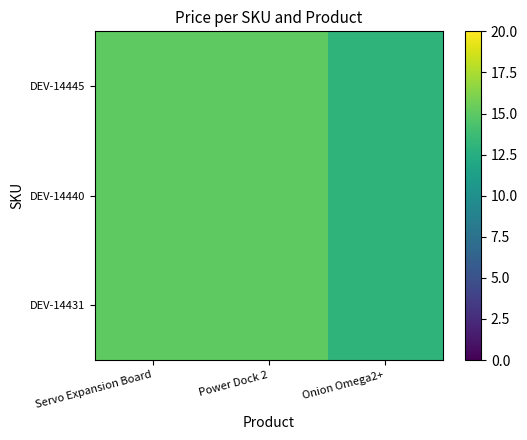

Rank the series at Onion Omega2+ from highest to lowest value.

DEV-14445, DEV-14440, DEV-14431